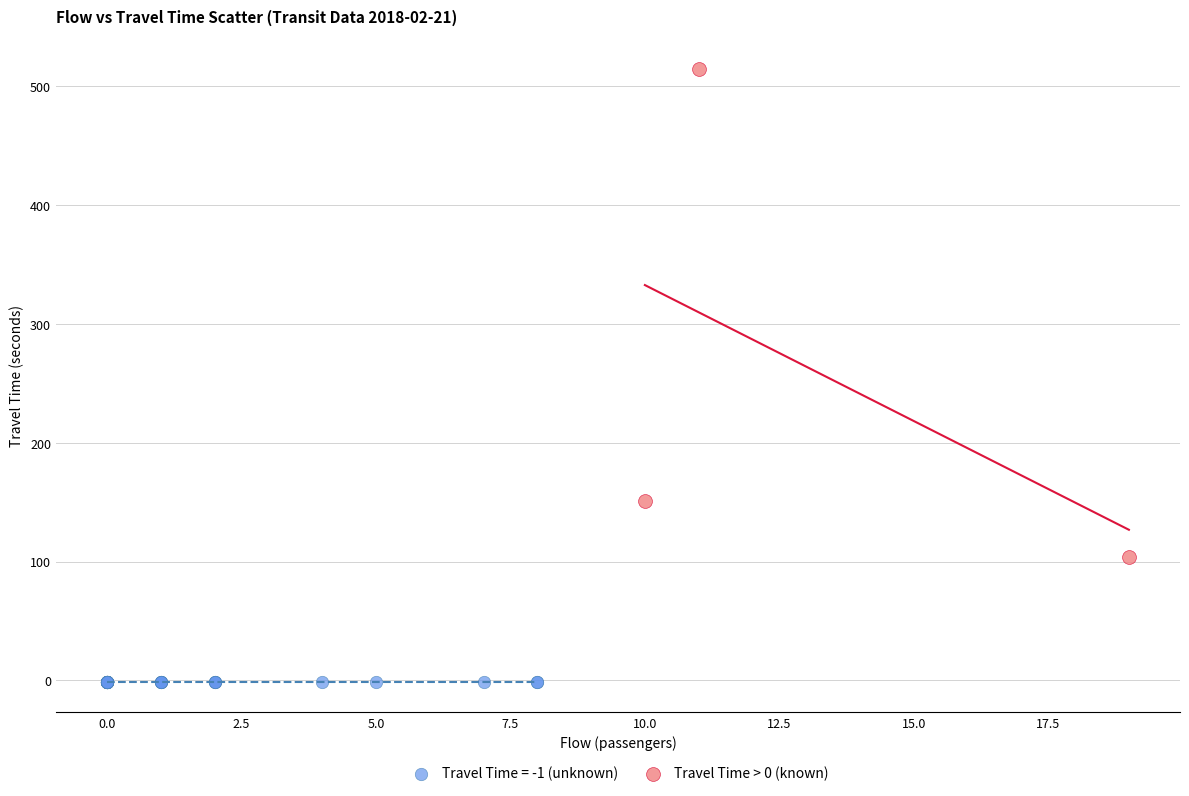

Which series contains the lowest Y value?

Travel Time = -1 (unknown)